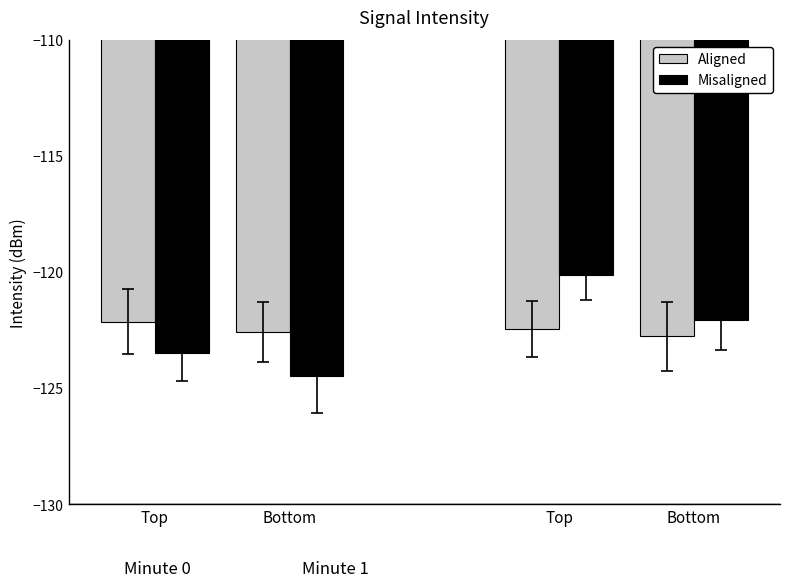

At which category is the sum across all series the highest?

Top